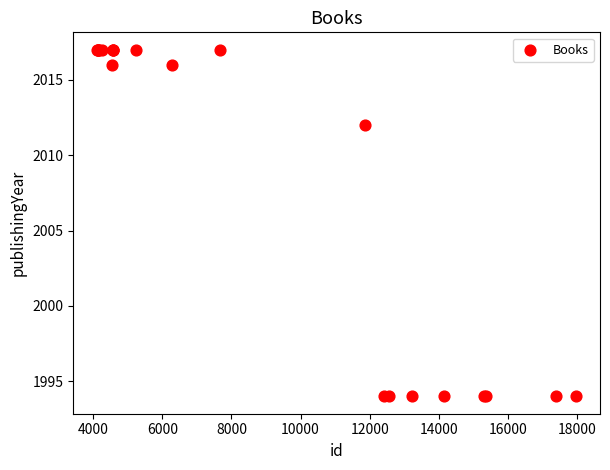

What Y value in the scatter plot is closest to 2005?

2012